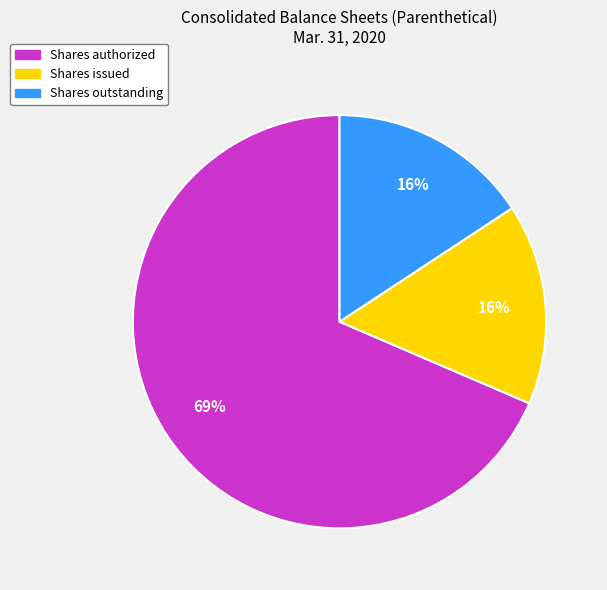

Is there any slice that represents more than half of the pie?

Yes